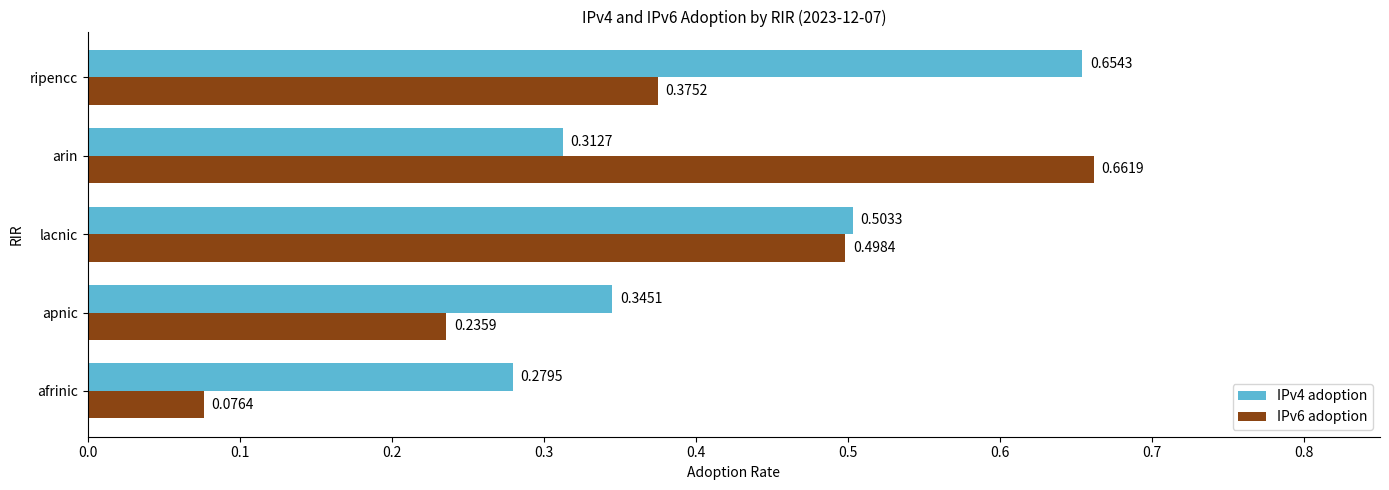

What are all the series names shown in the legend?

IPv4 adoption, IPv6 adoption